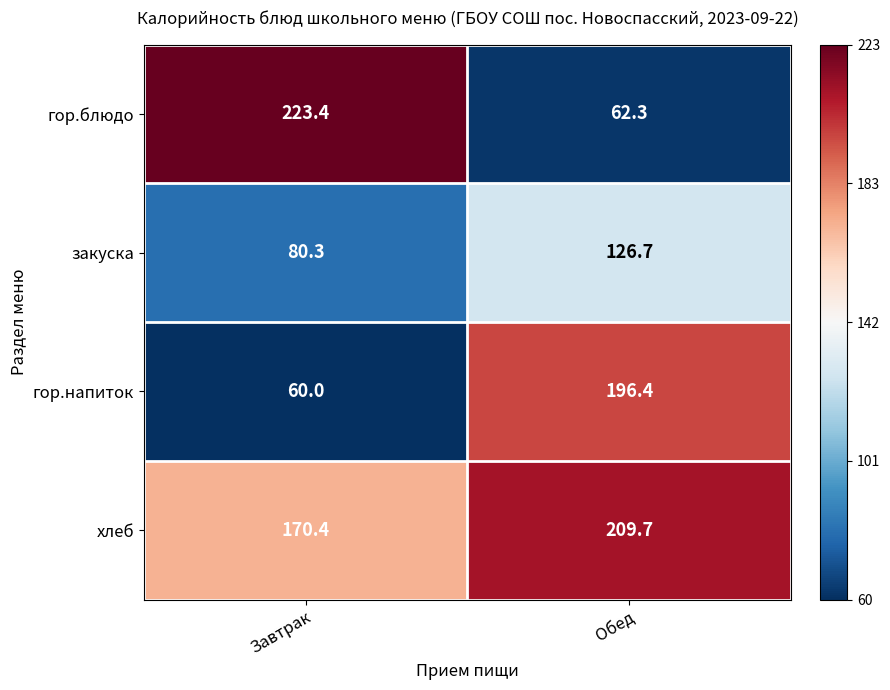

What is the total value across all series at Завтрак?

534.1